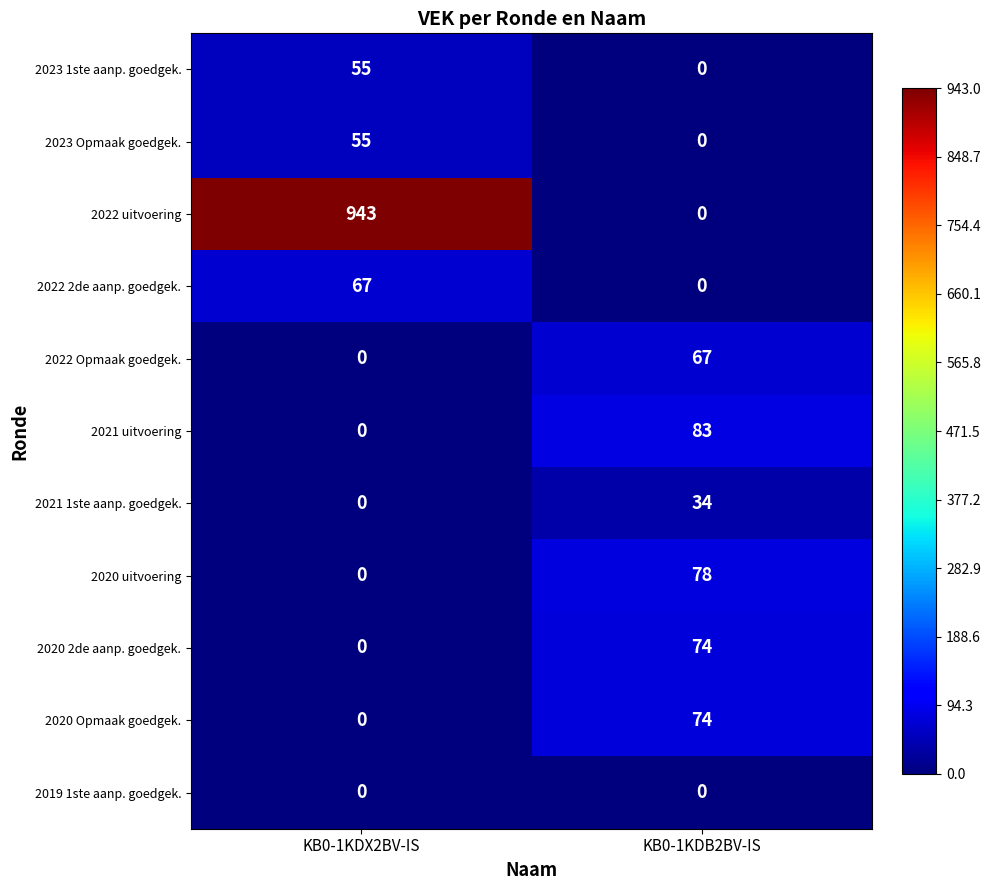

Which category has the highest value across all series?

KB0-1KDX2BV-IS